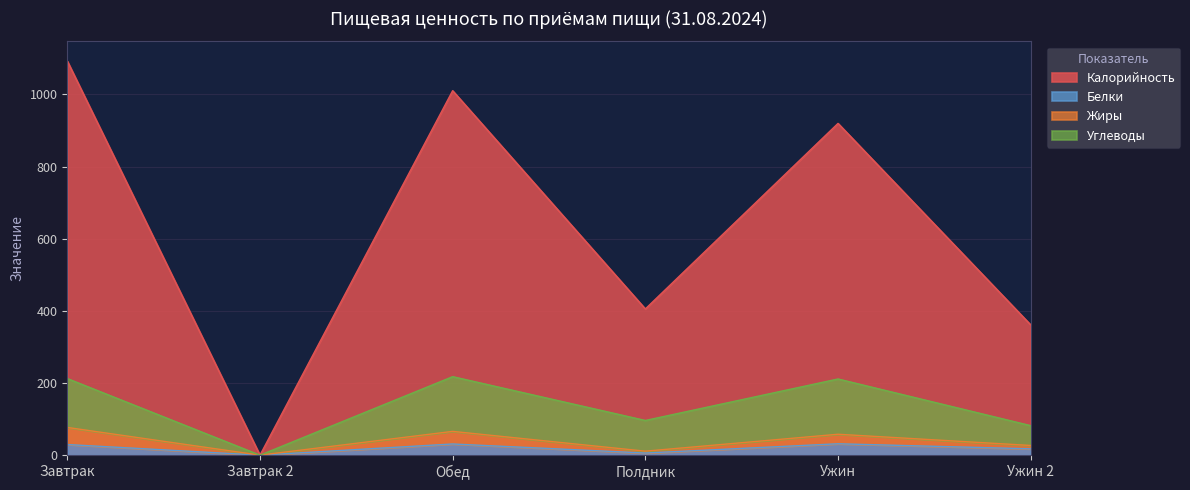

True or false: Белки and Углеводы cross at least once.

False